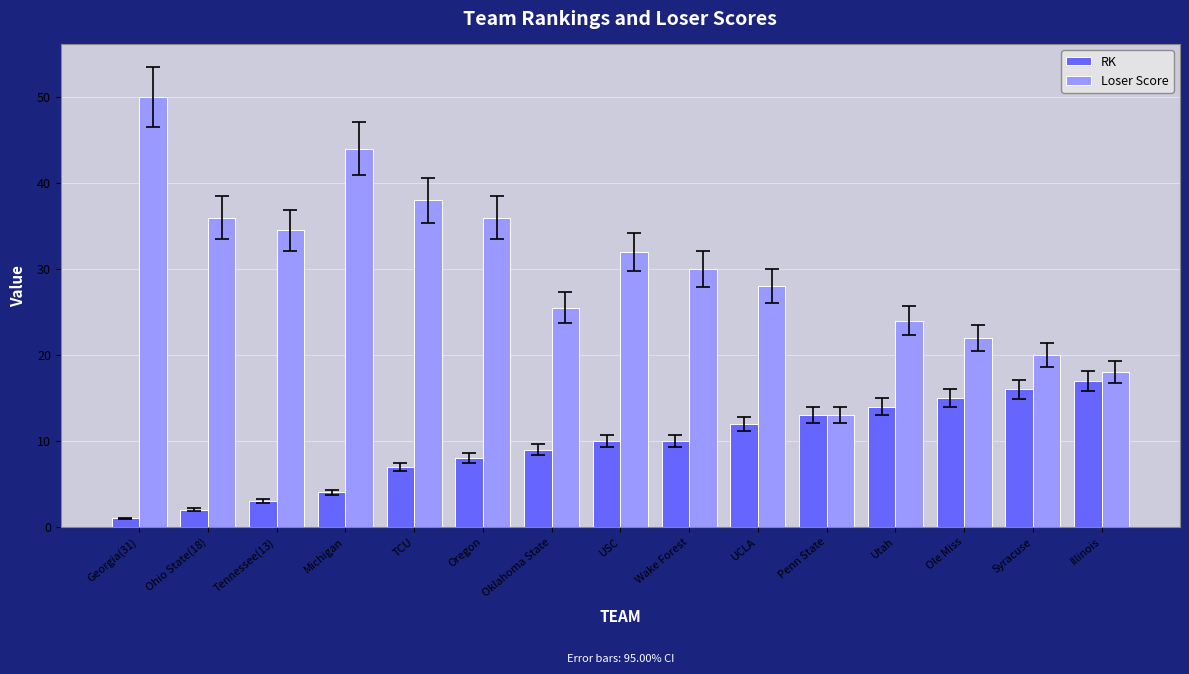

Rank the series at Ohio State(18) from lowest to highest value.

RK, Loser Score